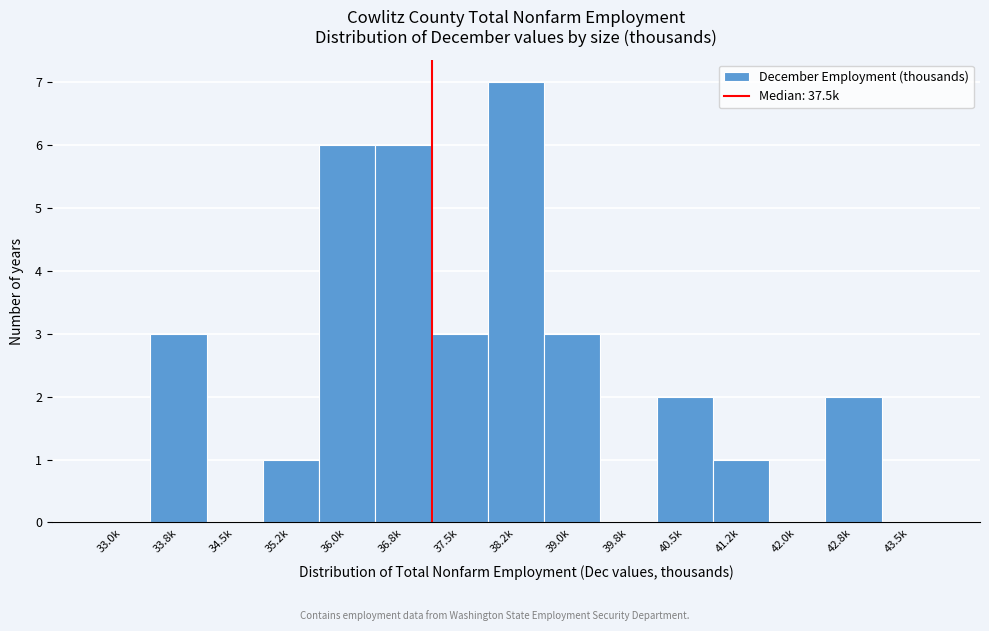

Reading left to right, what are all the values shown in this chart?

33.0k=0	33.8k=3	34.5k=0	35.2k=1	36.0k=6	36.8k=6	37.5k=3	38.2k=7	39.0k=3	39.8k=0	40.5k=2	41.2k=1	42.0k=0	42.8k=2	43.5k=0